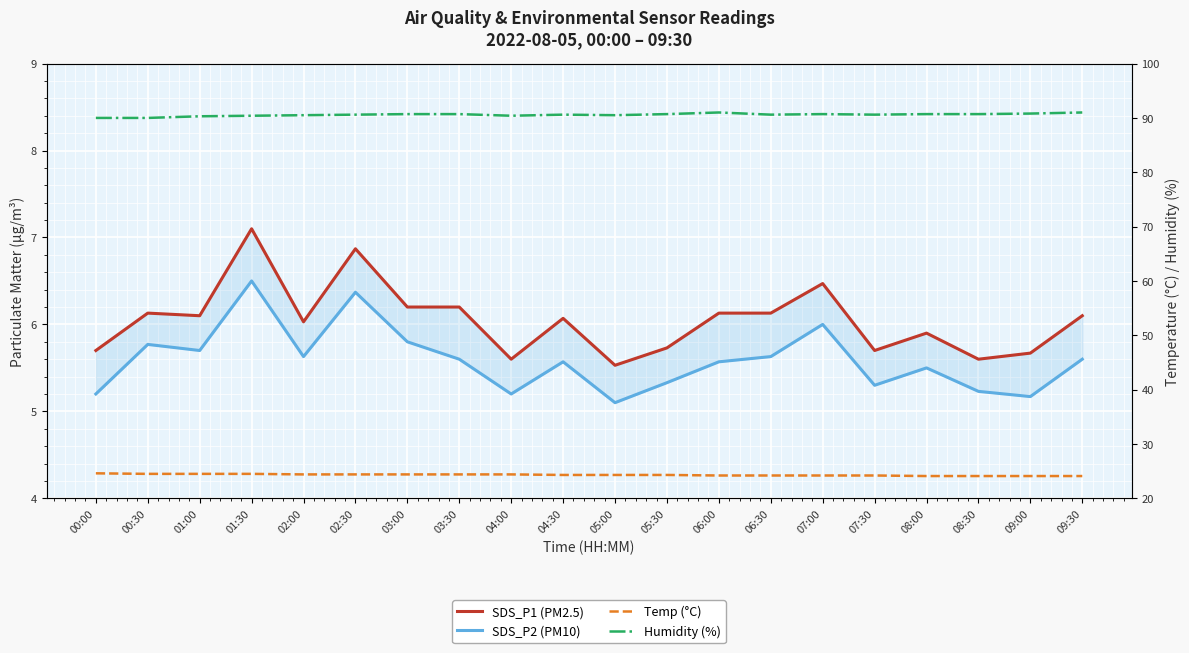

At which label does Temp (°C) reach its peak?

00:00